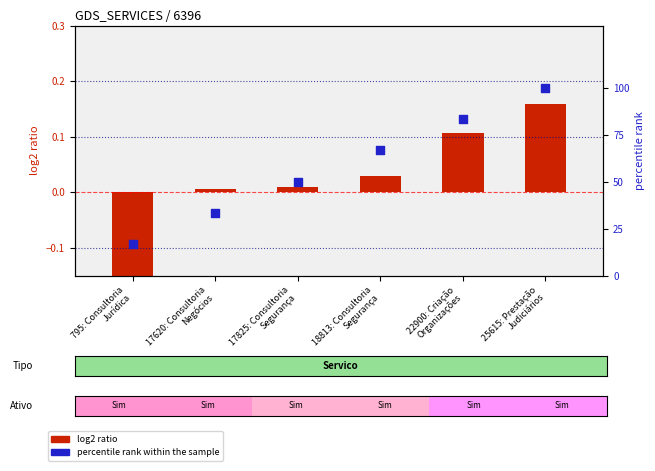

What is the total value across all series at 17620: Consultoria
Negócios?

33.3